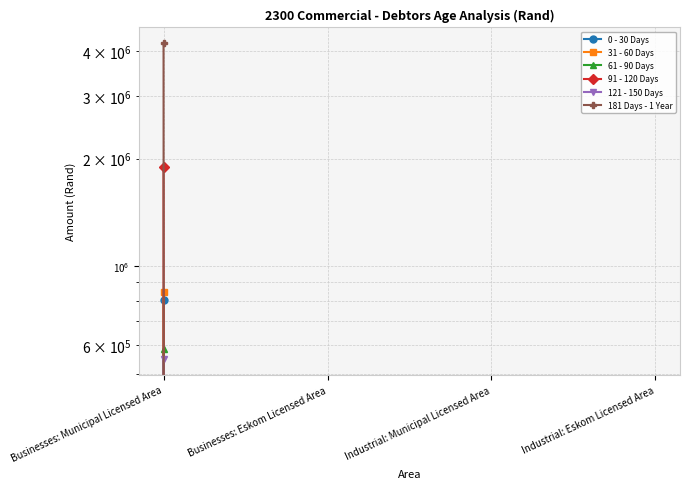

What is the difference between the maximum and minimum values in the 121 - 150 Days series?

548525